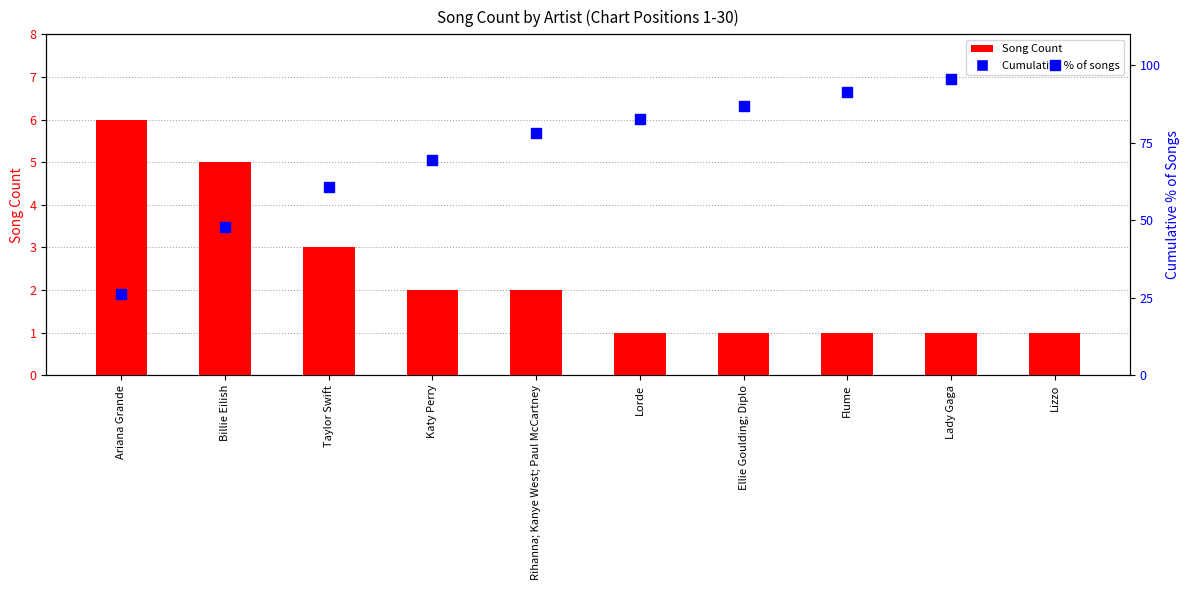

Which series reaches the minimum Y coordinate?

Song Count